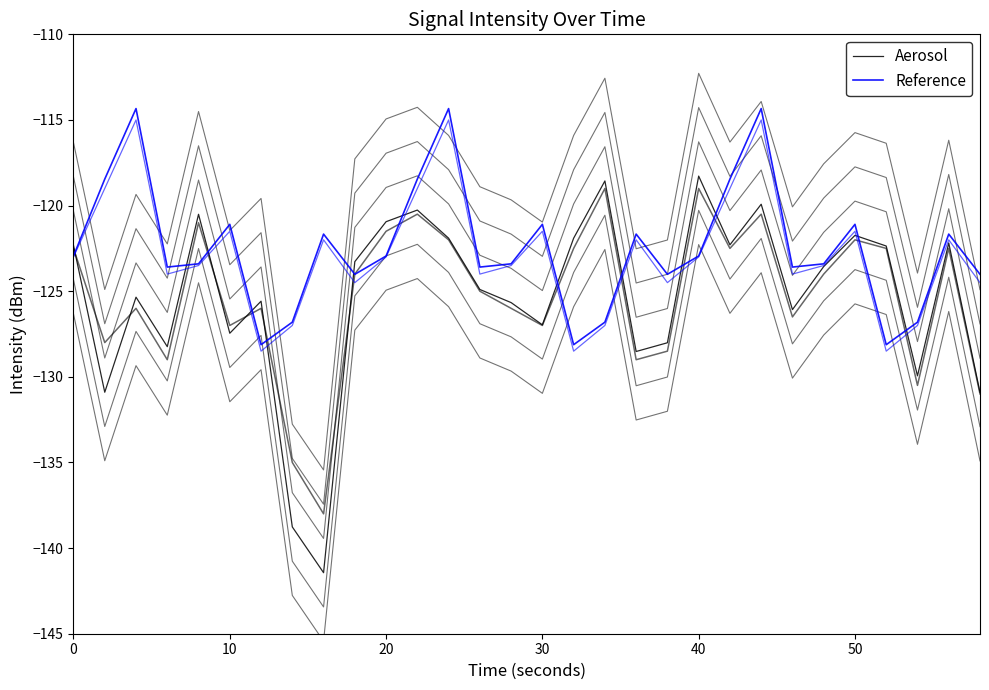

True or false: Aerosol has more than 2 points higher than both neighbors.

True